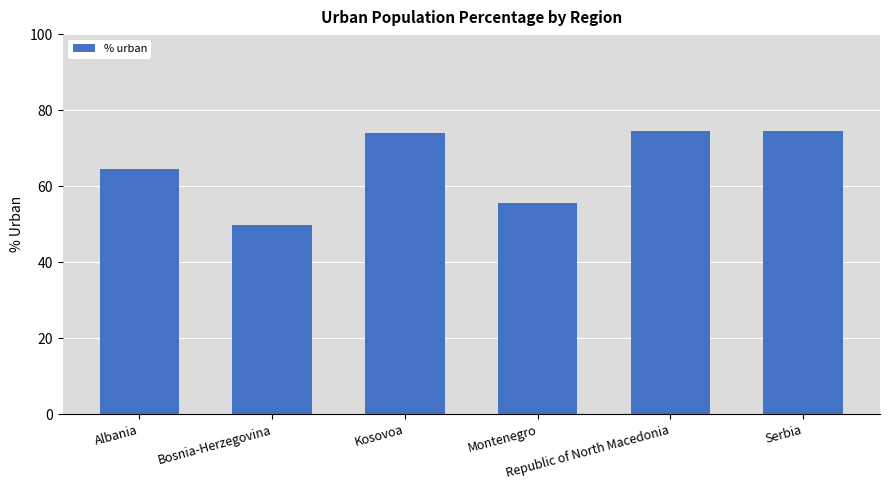

What is the maximum value shown in the chart?

74.6